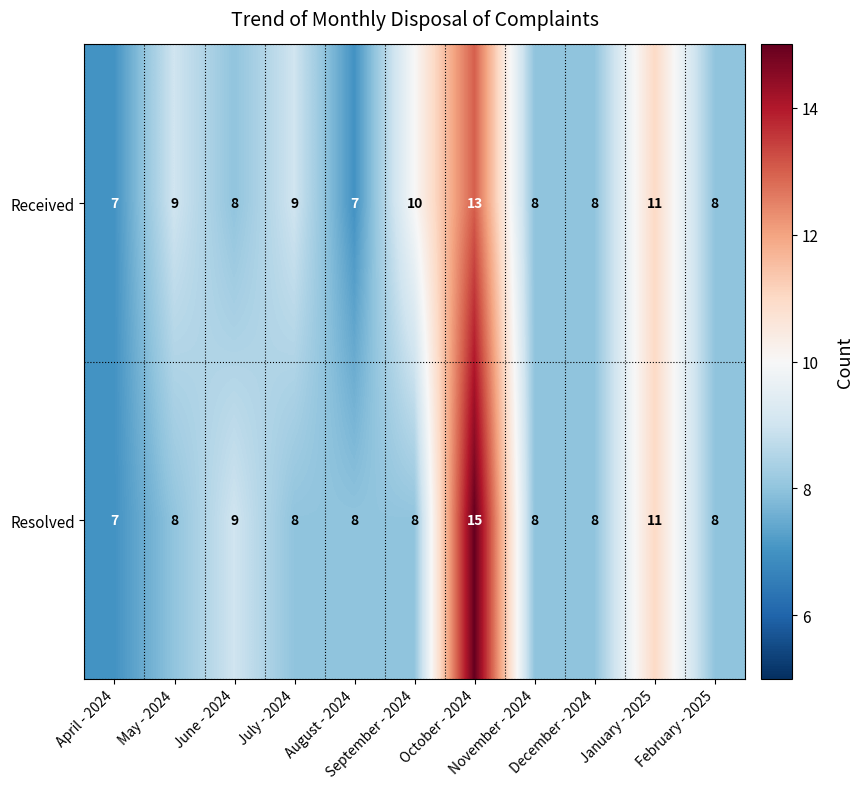

Rank the series by their maximum value, from lowest to highest.

Received, Resolved